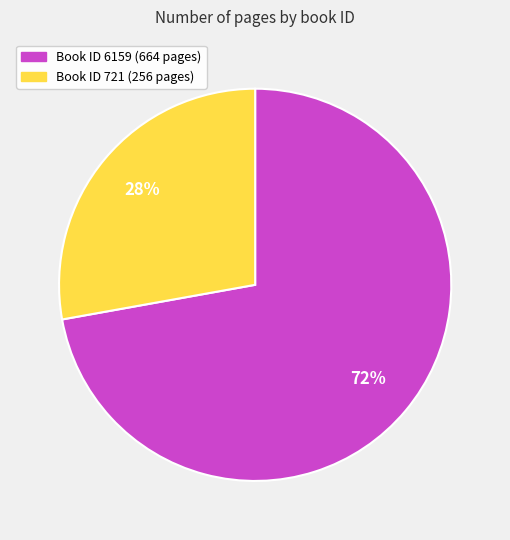

Is there any slice that represents more than half of the pie?

Yes